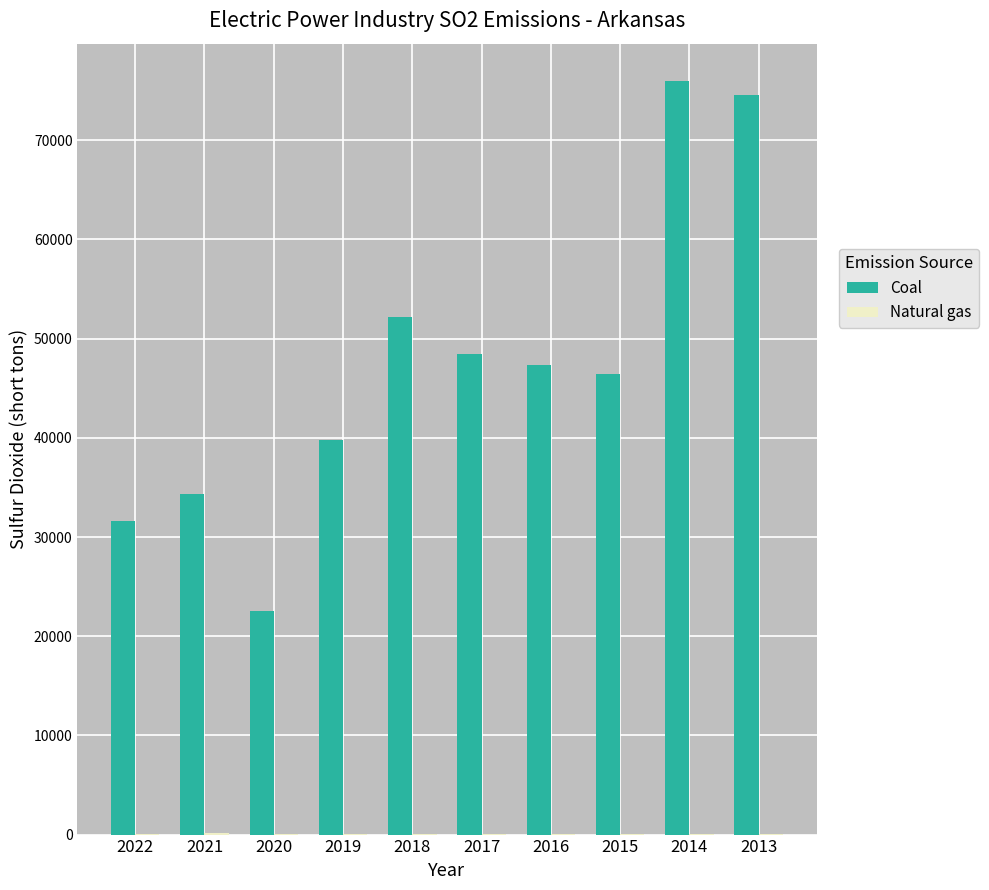

Between 2019 and 2015, which series saw the biggest shift?

Coal